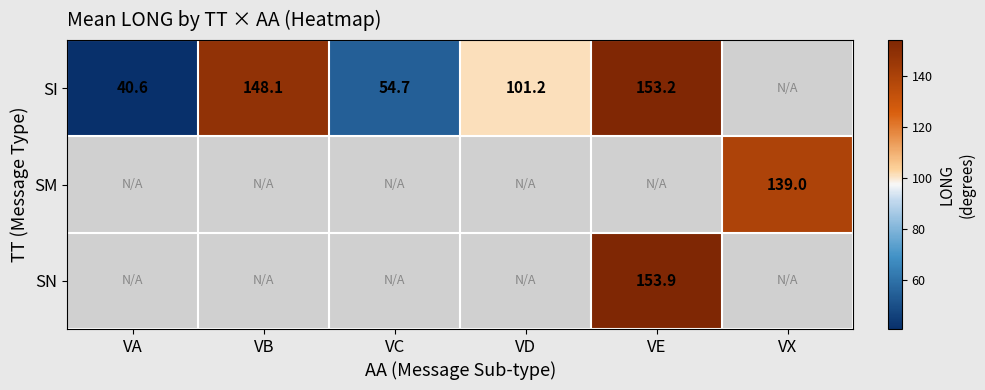

How many positive values does the SI series have?

5